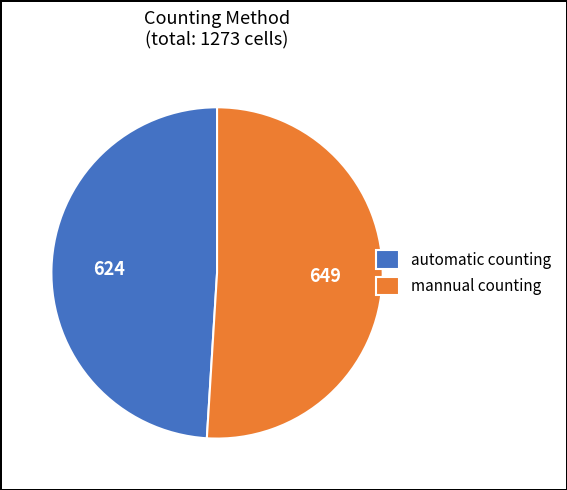

Count the number of slices in the pie.

2